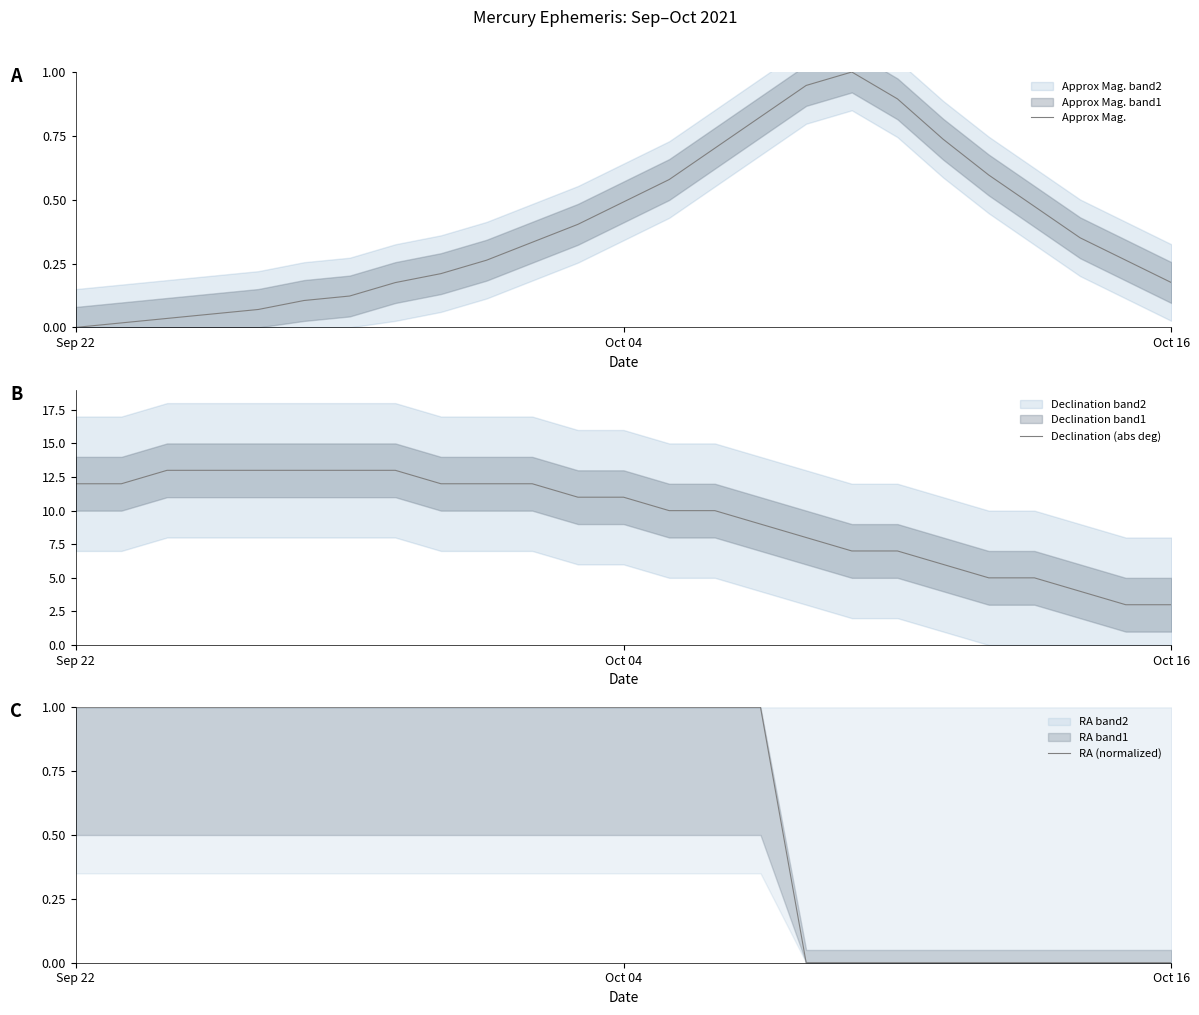

Count the Declination (abs deg) values in the range 7 to 12.

13